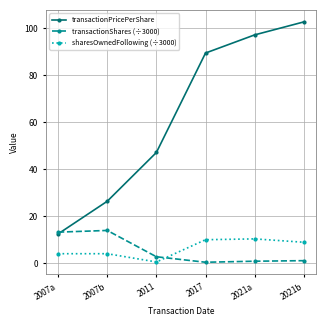

Rank the series by their maximum value, from lowest to highest.

sharesOwnedFollowing (÷3000), transactionShares (÷3000), transactionPricePerShare